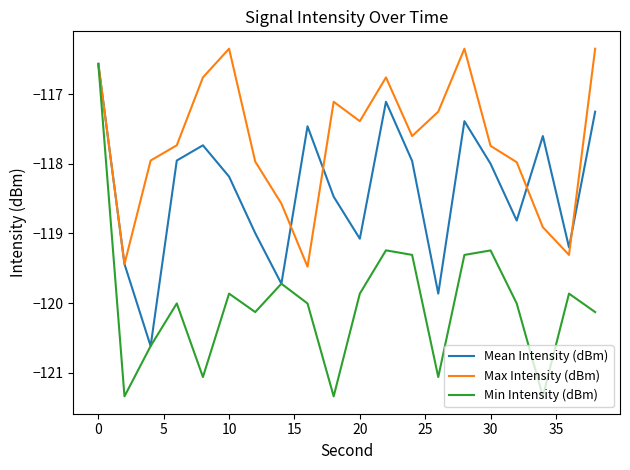

What is the maximum value for Max Intensity (dBm)?

-116.3